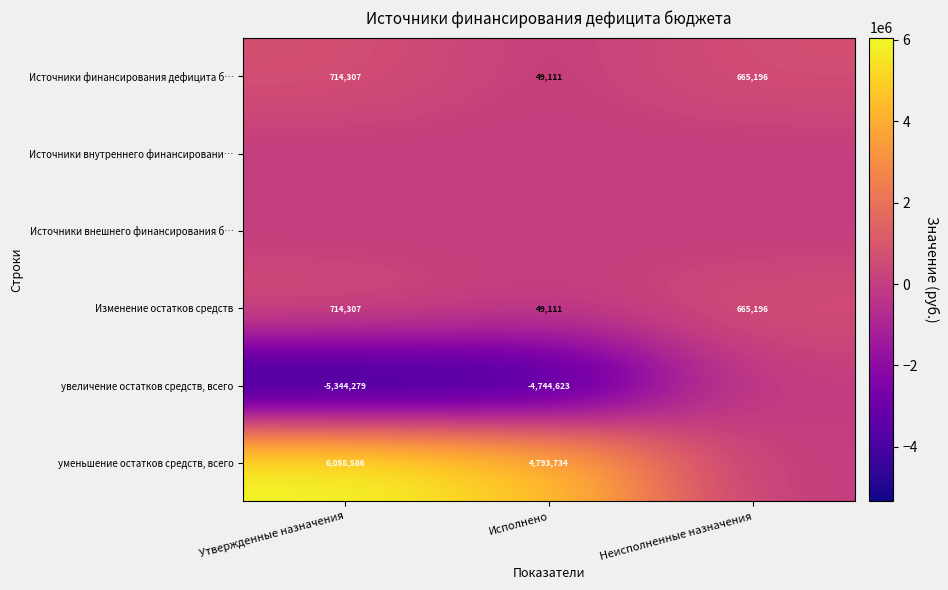

Which has a higher value, Неисполненные назначения or Исполнено?

Неисполненные назначения